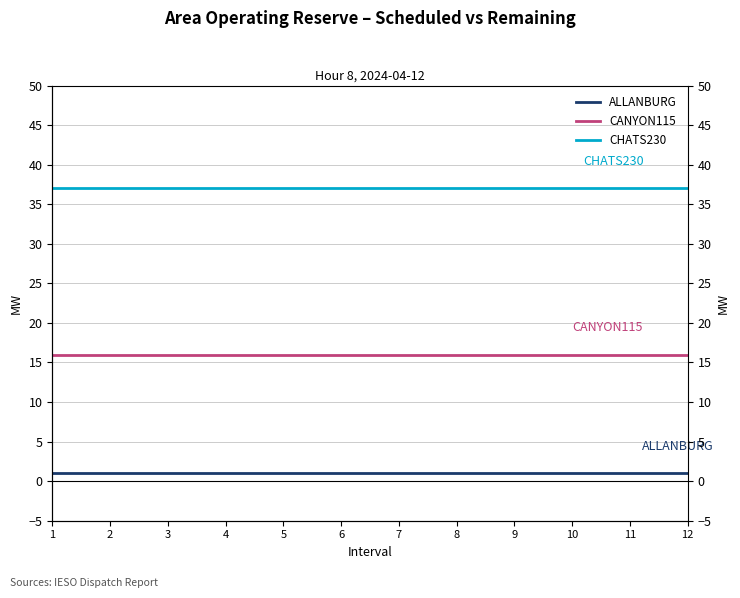

True or false: CANYON115 and CHATS230 cross at least once.

False